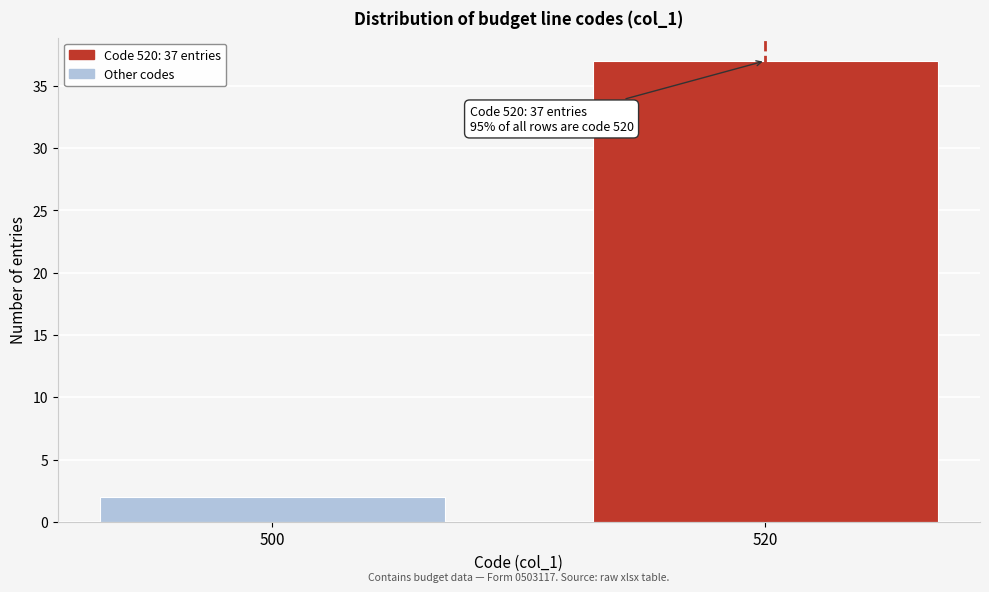

Reading right to left, list all the values displayed in this chart.

520=37	500=2